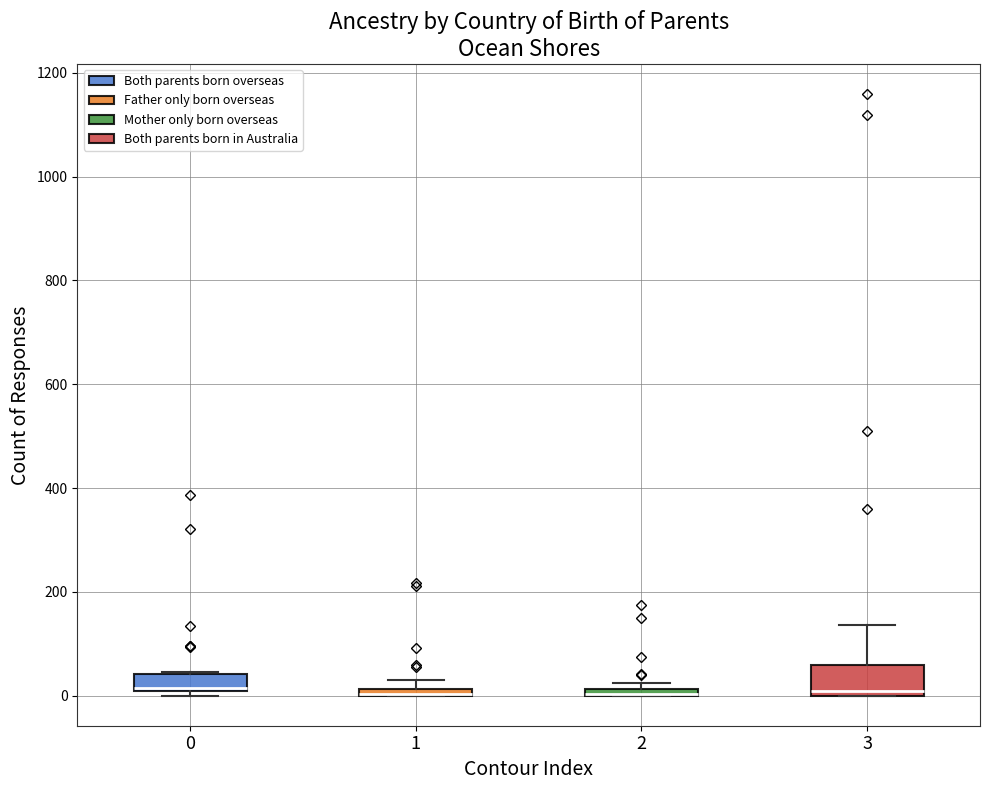

Comparing the boxes themselves (not the whiskers), which one is the tallest?

3